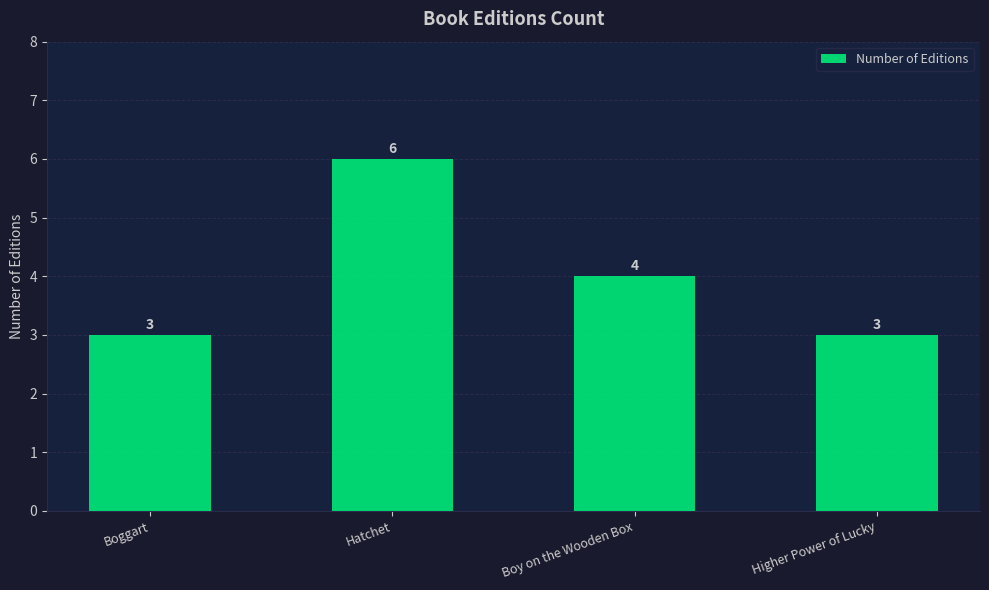

Where is the data nearest to the value 4?

Boy on the Wooden Box